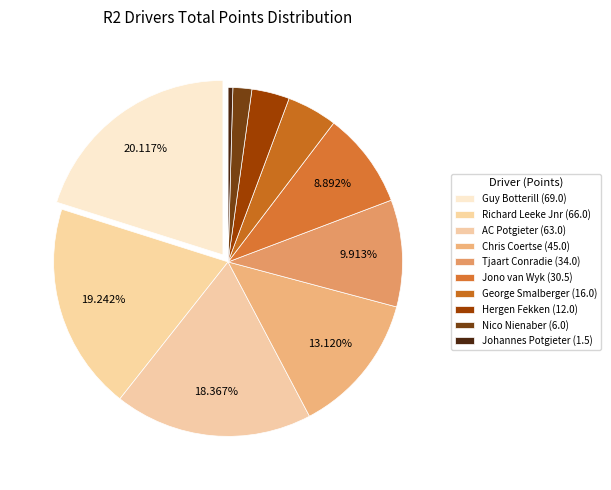

Which slice is the smallest?

Johannes Potgieter